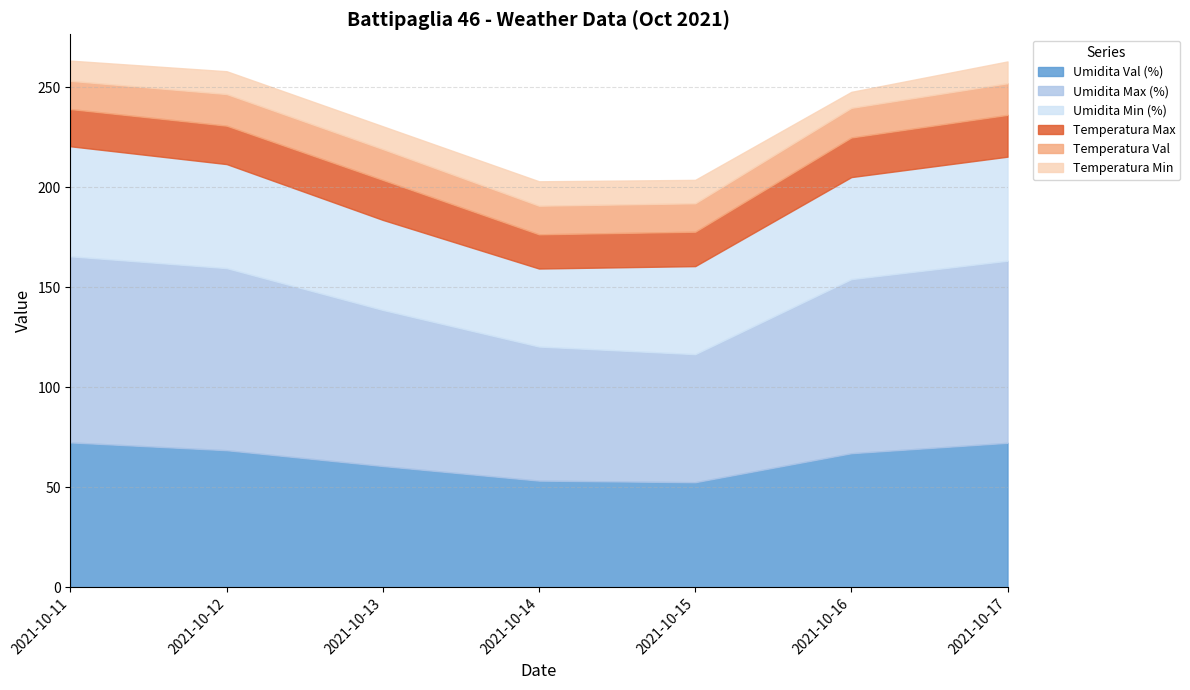

What is the minimum value shown in the chart?

8.0